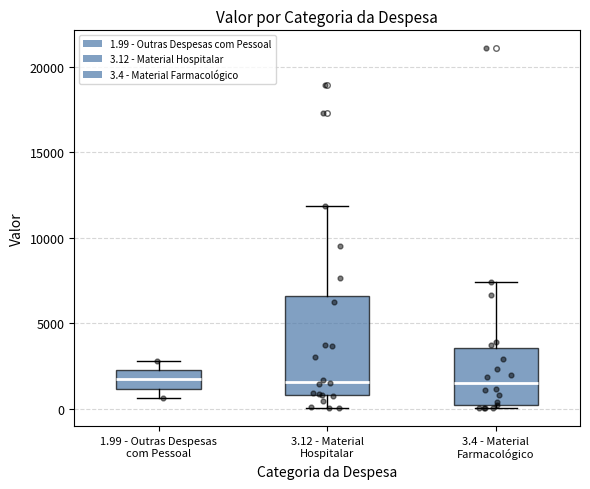

Comparing the boxes themselves (not the whiskers), which one is the tallest?

3.12 - Material Hospitalar